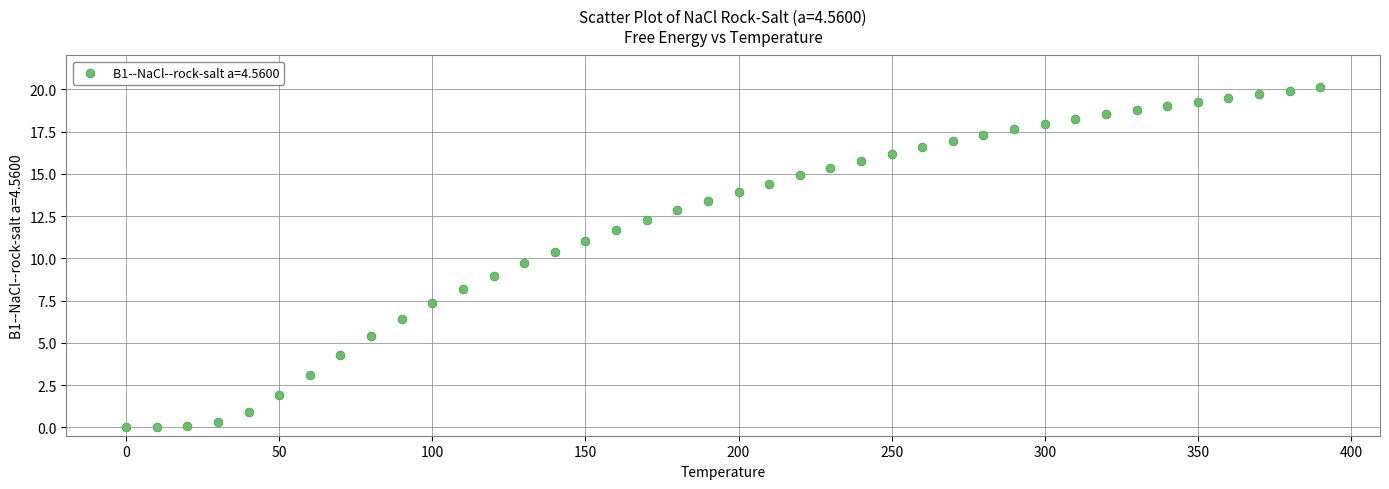

What is the range of X values (max minus min)?

390.0